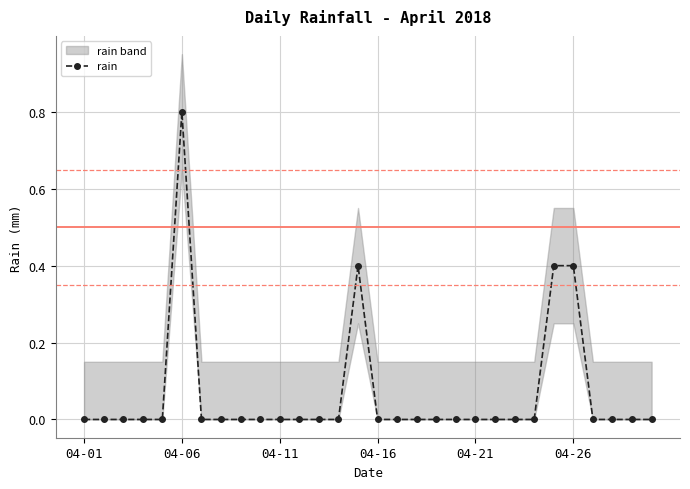

How many positive values are there?

4